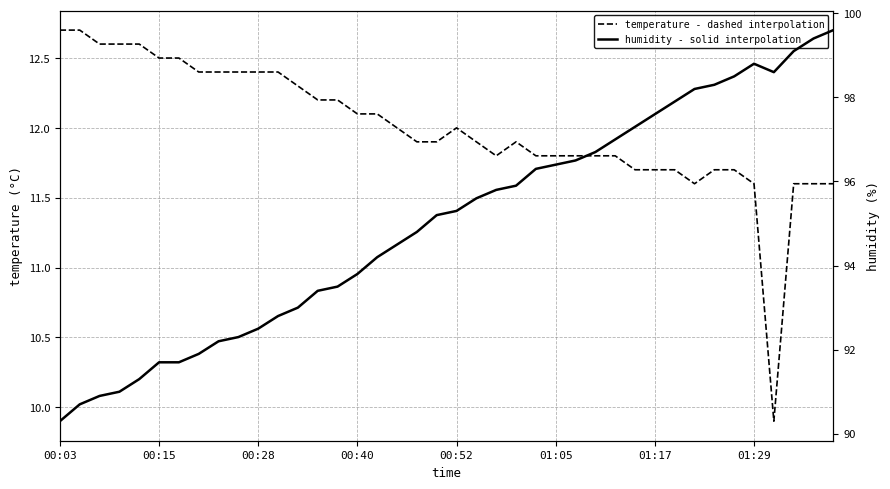

Rank the series at 18 from highest to lowest value.

humidity - solid interpolation, temperature - dashed interpolation